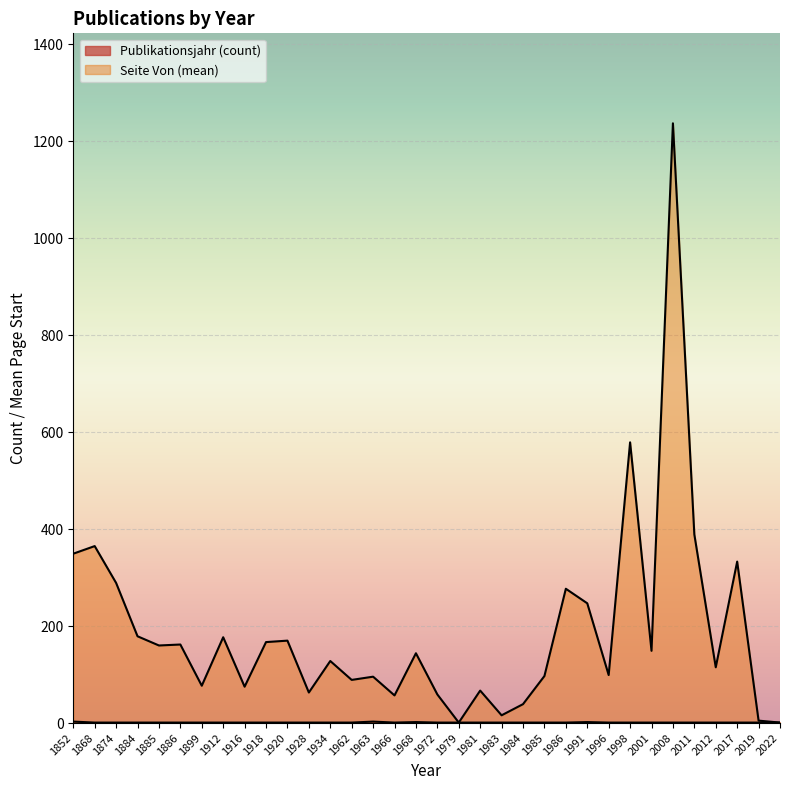

True or false: Publikationsjahr and Seite Von intersect in this chart.

False